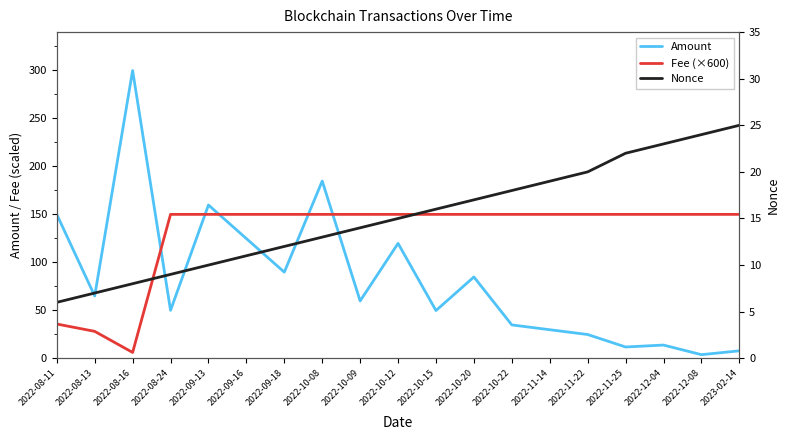

What is the value of the Nonce point at the 9th from the left?

14.0